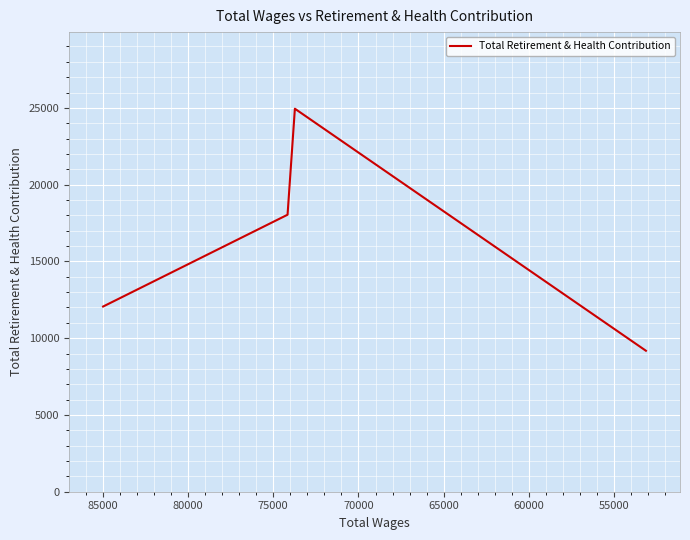

What is the value of the 4th point from the left?

9182